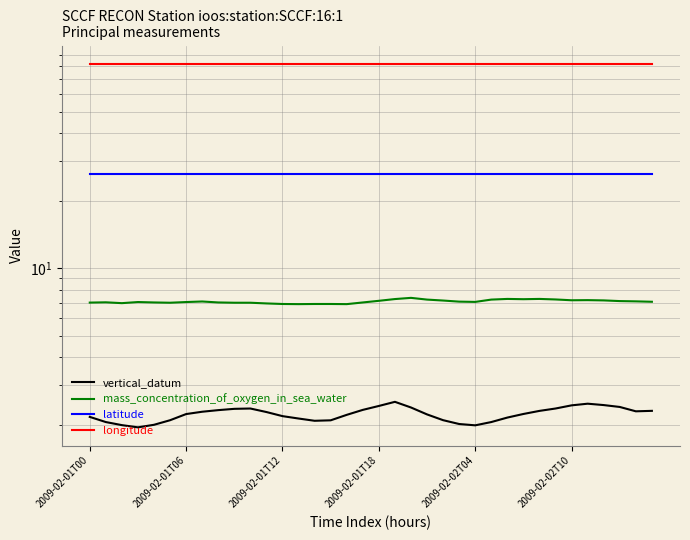

Is it true that vertical_datum equals 4.1 at 33?

False